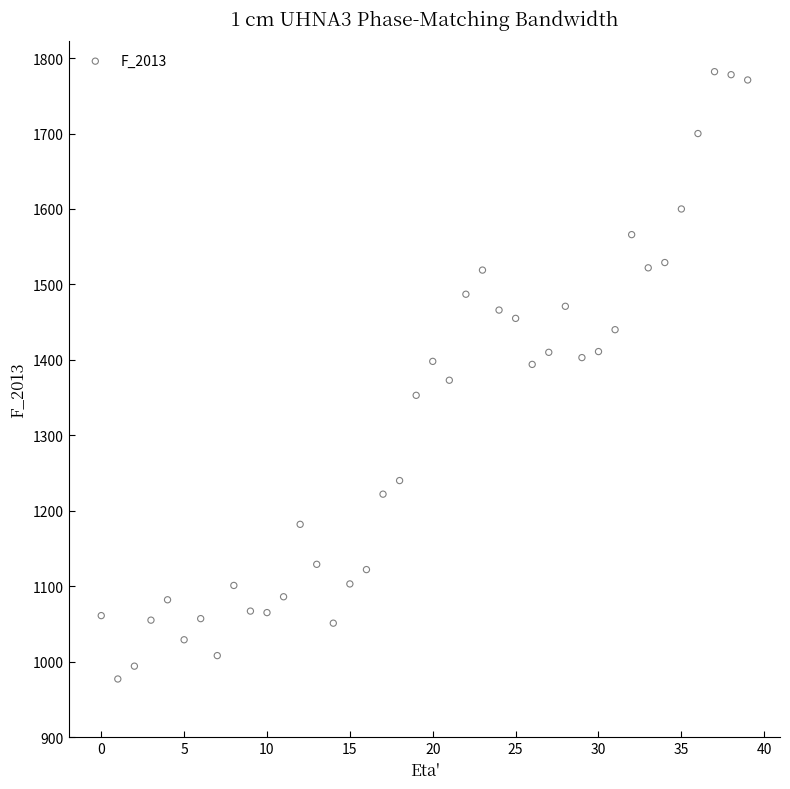

What is the range of Y values (max minus min)?

805